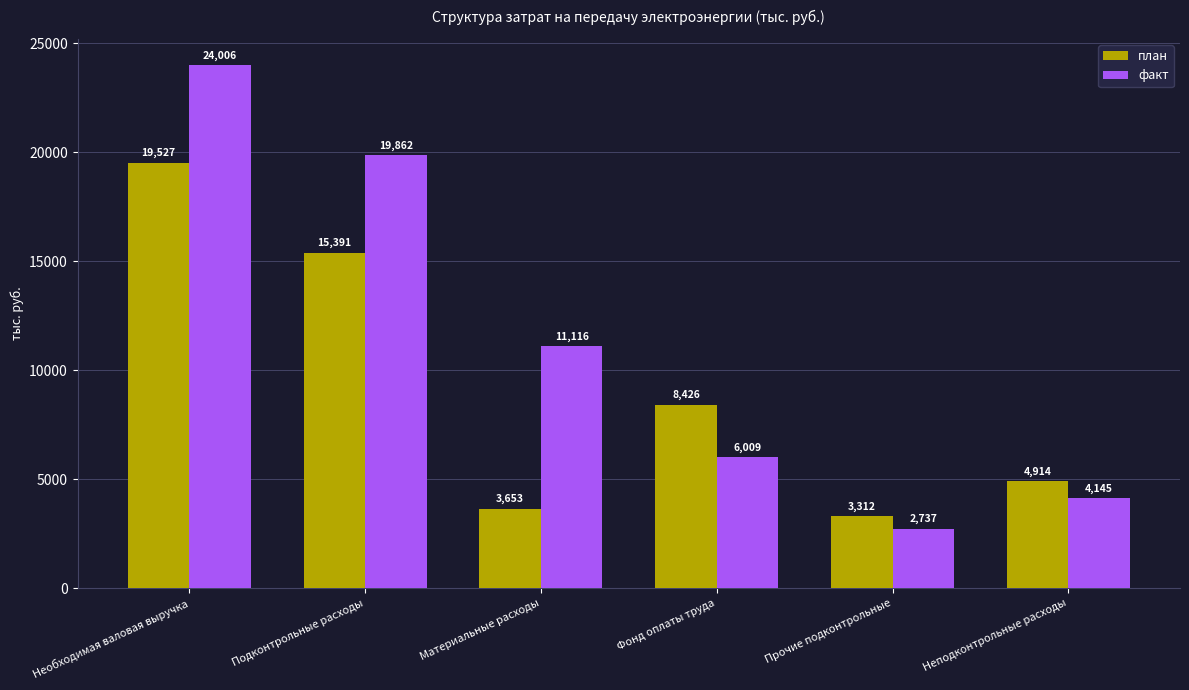

What is the approximate value of факт at Материальные расходы?

11115.7